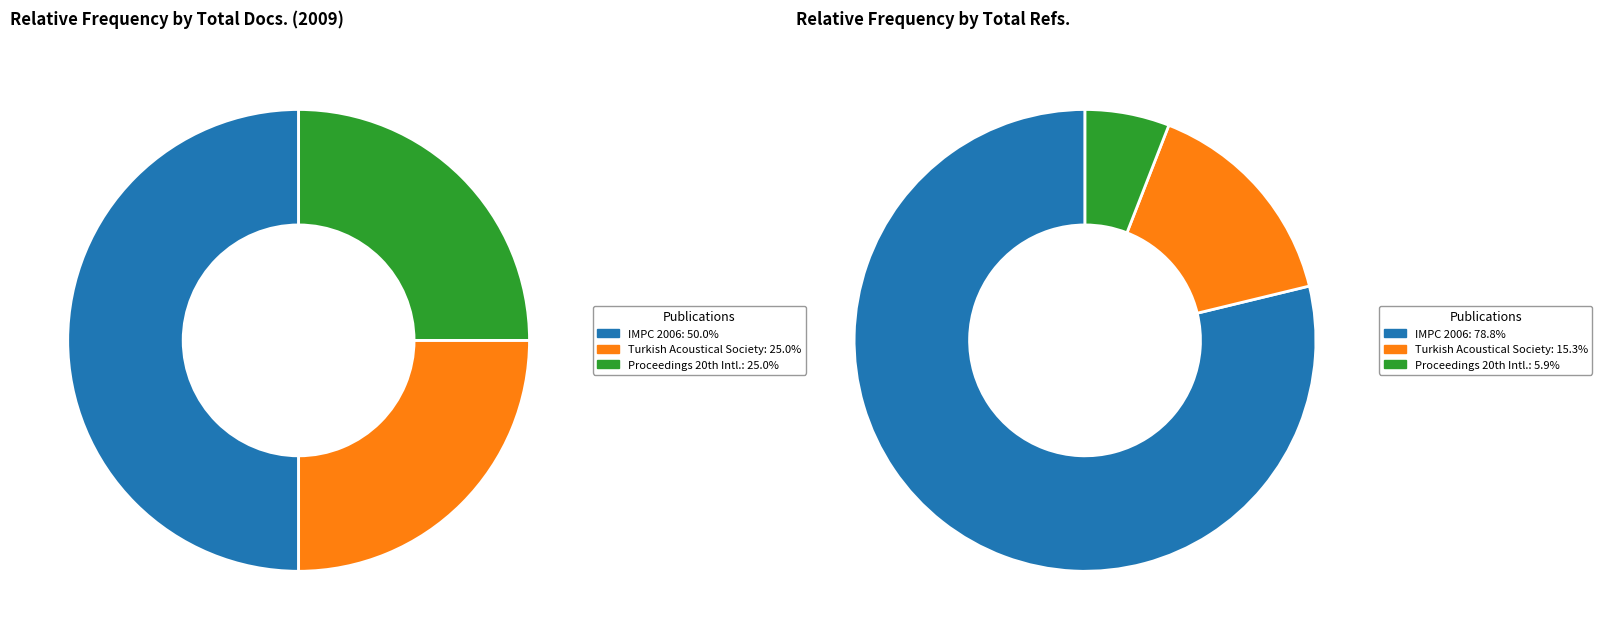

What percentage is NOT represented by Turkish Acoustical Society?

75.0%